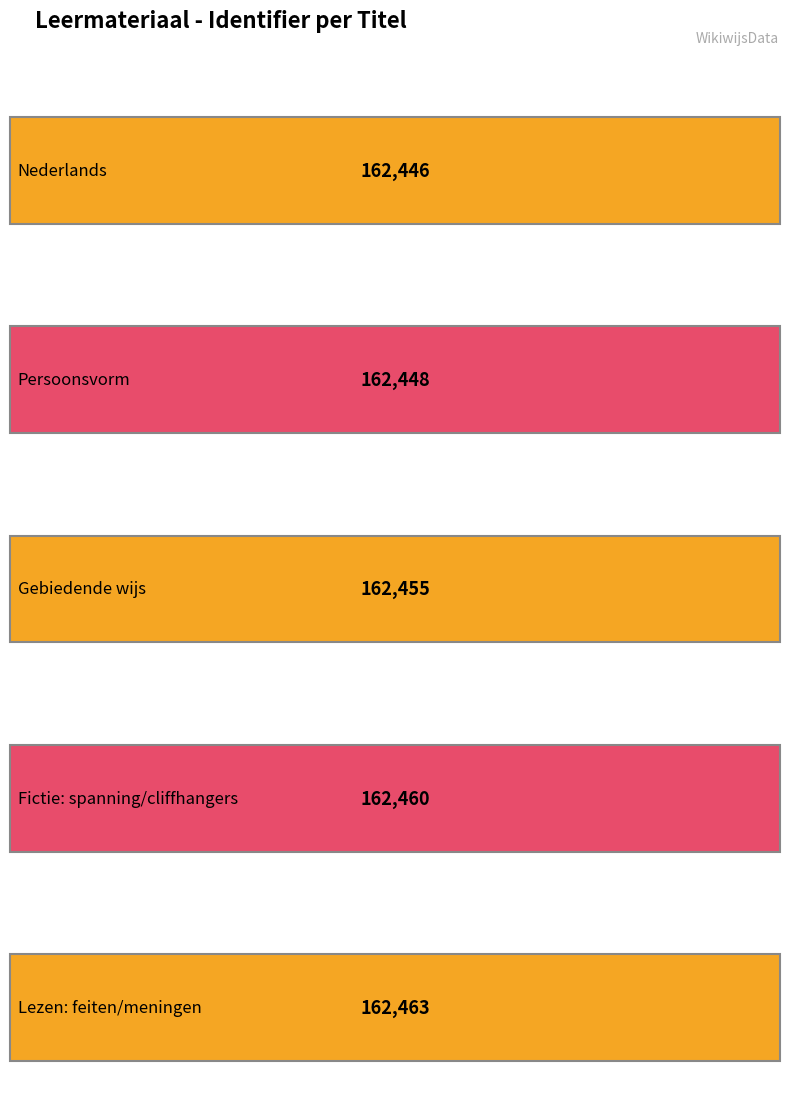

True or false: the data shows 162463 at Lezen: feiten/meningen.

True